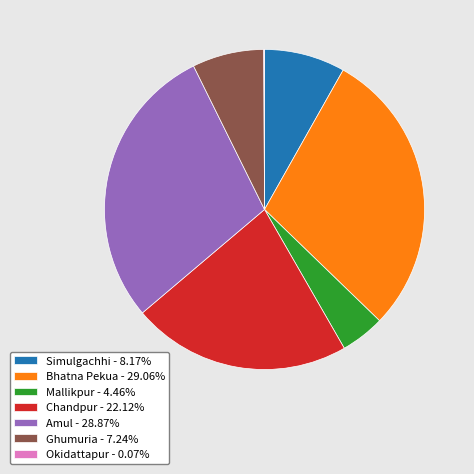

Is the sum of Simulgachhi - 8.17% and Ghumuria - 7.24% greater than half?

No